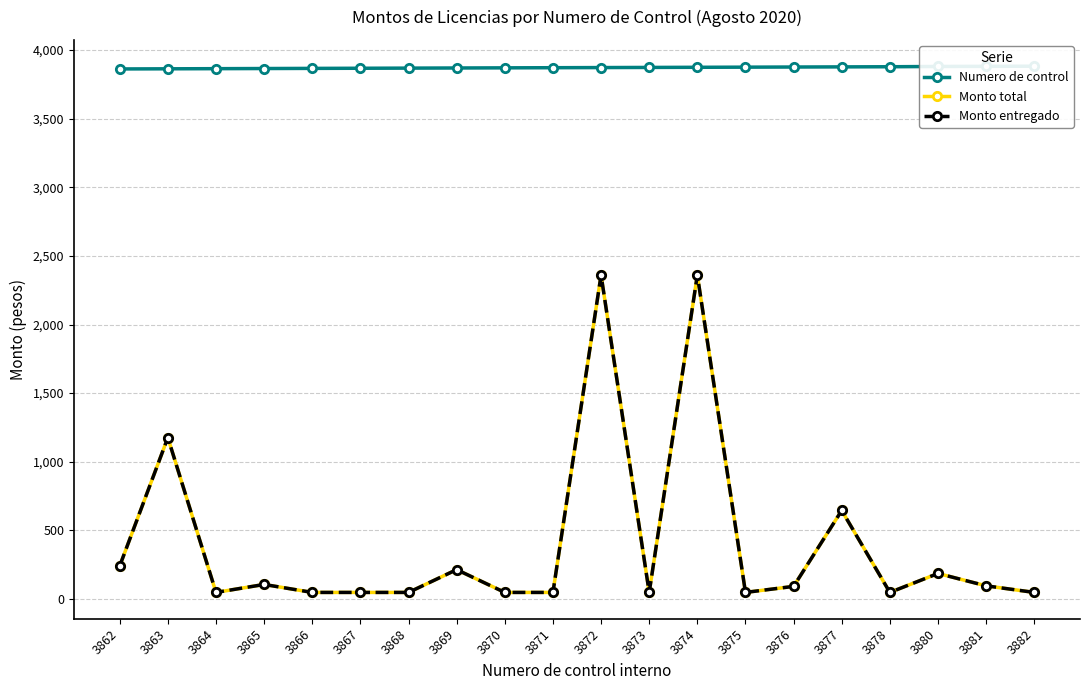

Reading left to right, what are all the values shown in this chart?

Numero de control: 3862	3863	3864	3865	3866	3867	3868	3869	3870	3871	3872	3873	3874	3875	3876	3877	3878	3880	3881	3882
Monto total: 241	1176	48	106	48	48	48	214	48	48	2360	48	2360	48	92	645	48	186	96	48
Monto entregado: 241	1176	48	106	48	48	48	214	48	48	2360	48	2360	48	92	645	48	186	96	48